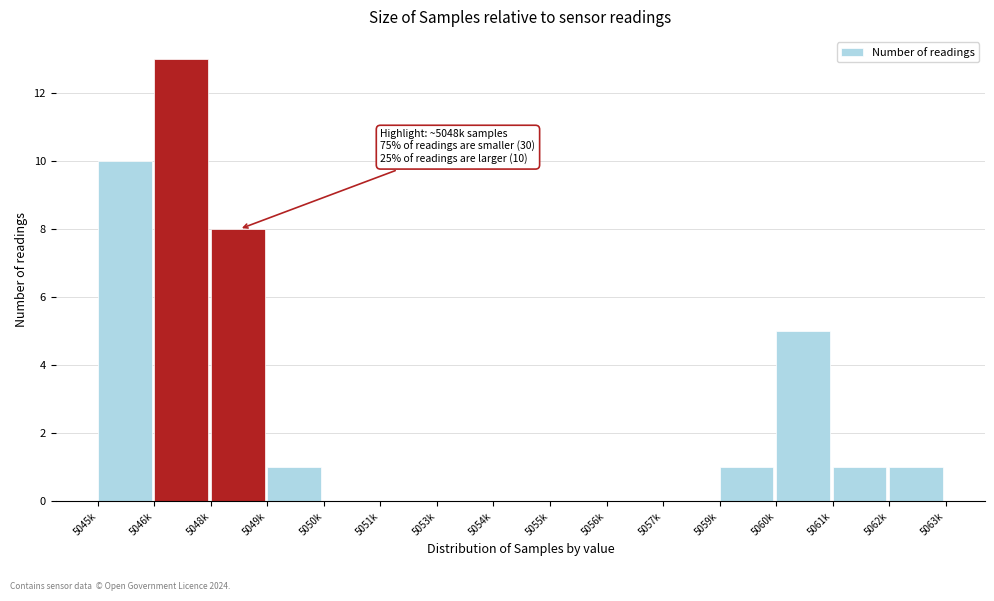

Reading left to right, transcribe all the data shown in this chart.

5045k=10	5046k=13	5048k=8	5049k=1	5050k=0	5051k=0	5053k=0	5054k=0	5055k=0	5056k=0	5057k=0	5059k=1	5060k=5	5061k=1	5062k=1